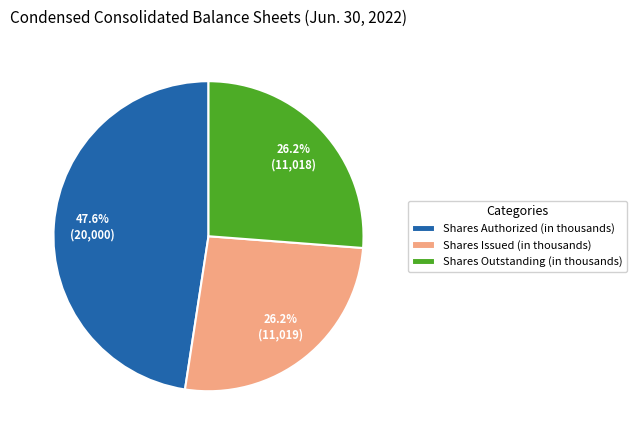

Is there a majority slice in this chart?

No